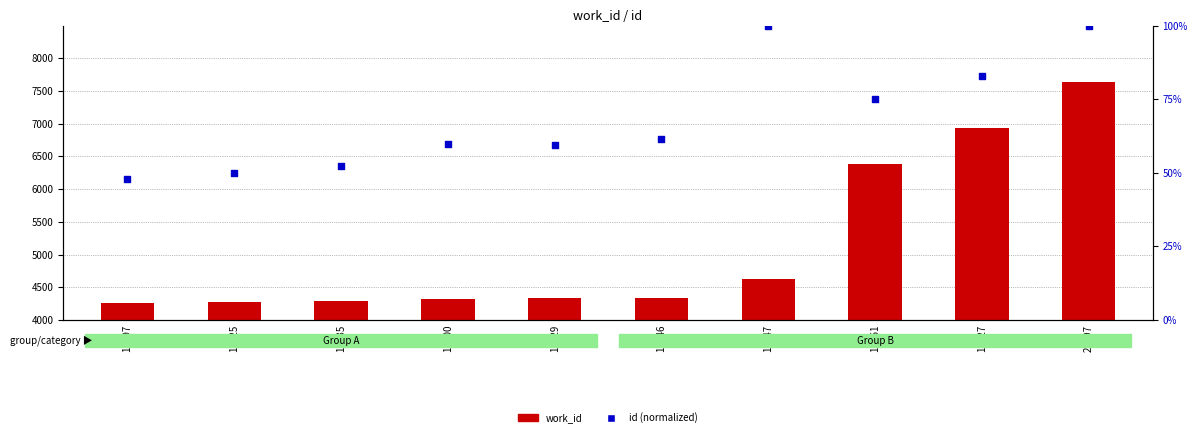

Which series reaches the minimum Y coordinate?

id (normalized)